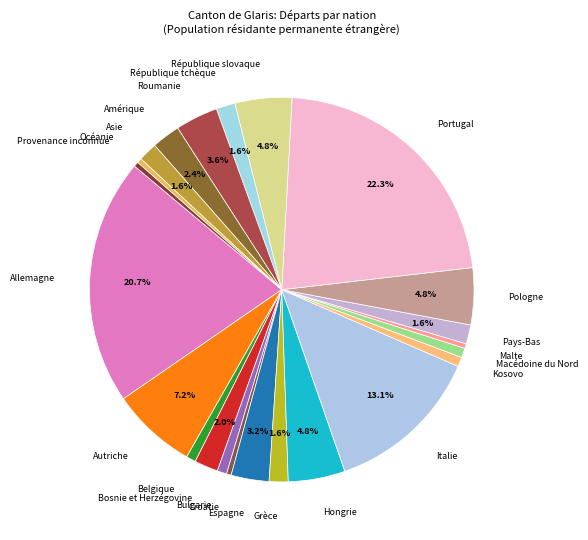

Which category has the biggest portion of the pie?

Portugal